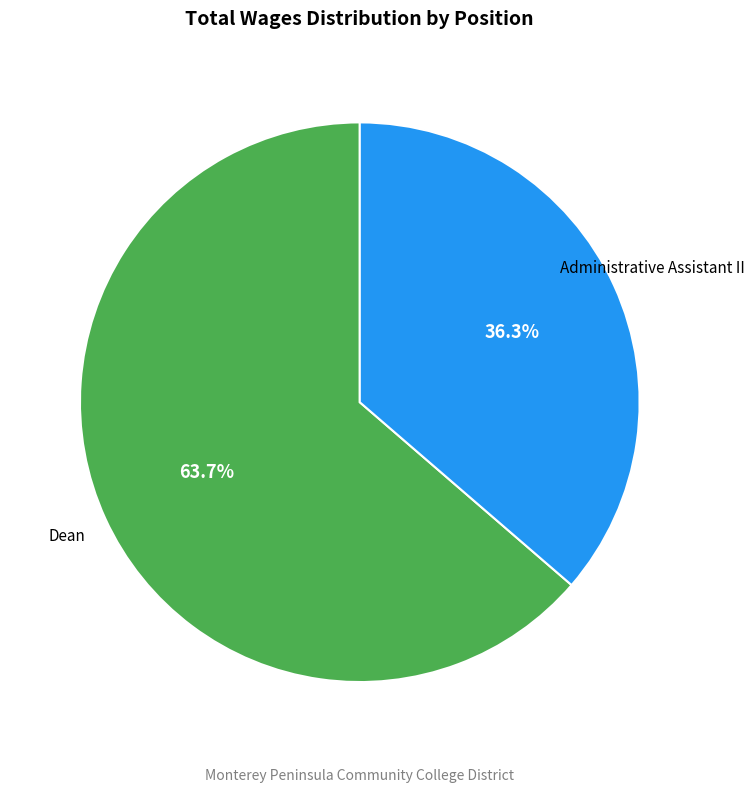

Between Administrative Assistant II and Dean, which is larger?

Dean